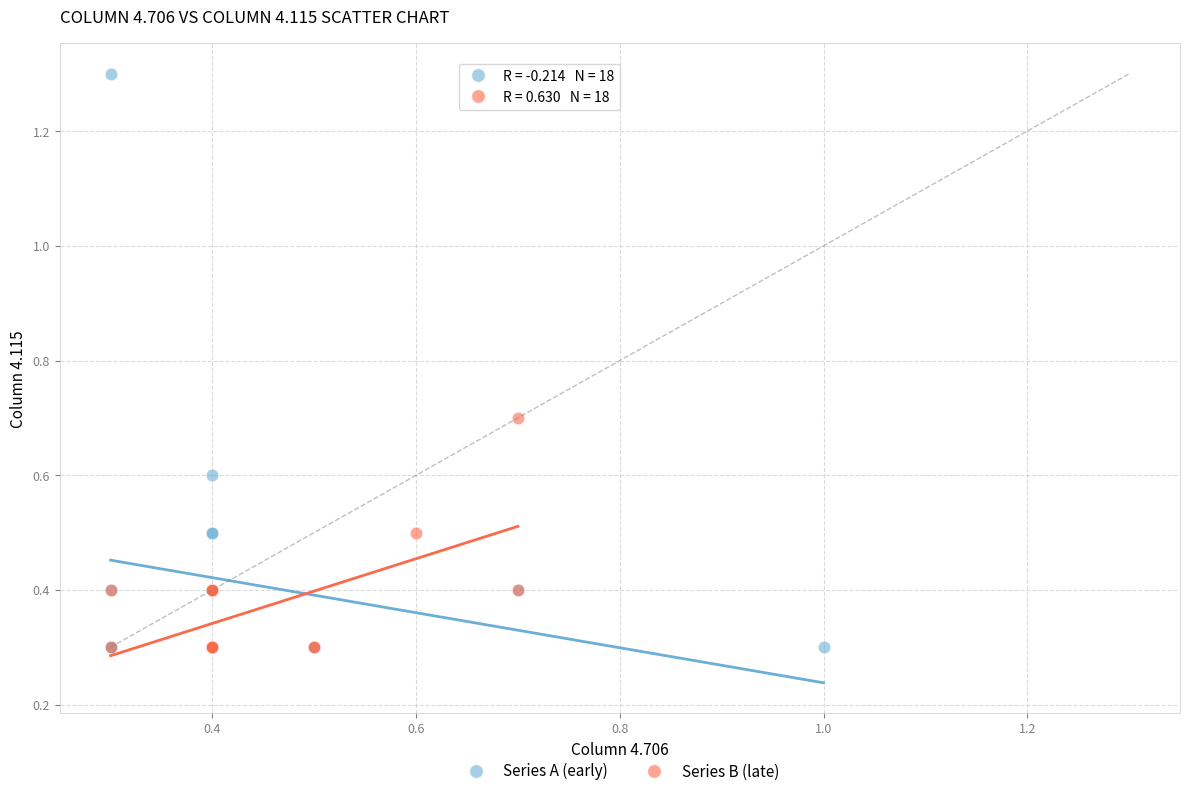

Which series has the largest Y range (max minus min)?

Series A (early)